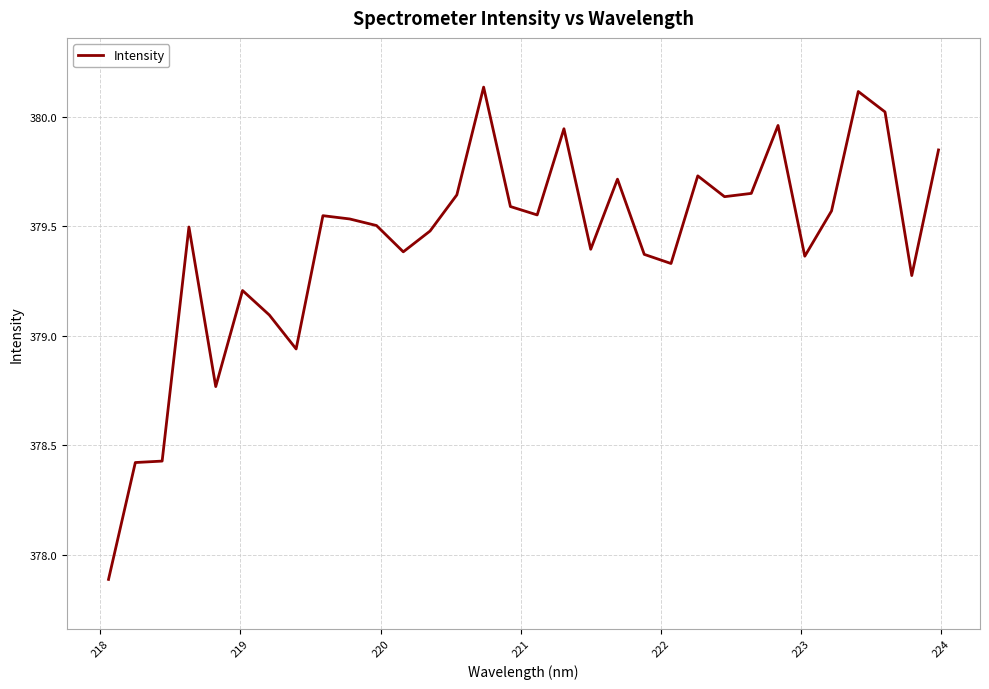

What is the smallest value displayed?

377.9